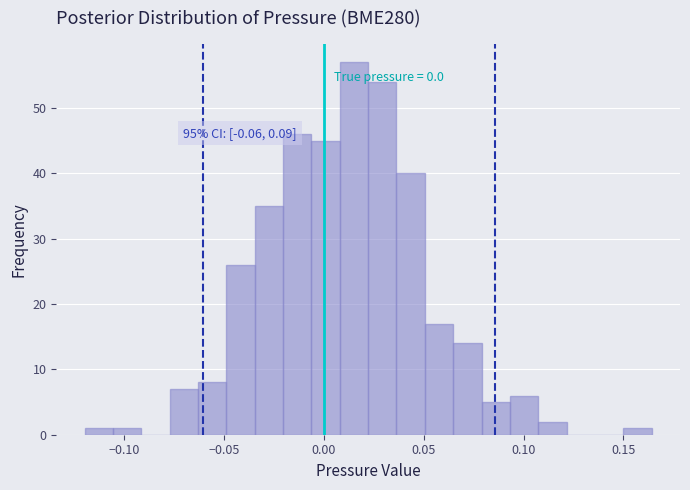

Read against the x-axis, roughly where is the centre of the tallest bar?

0.015